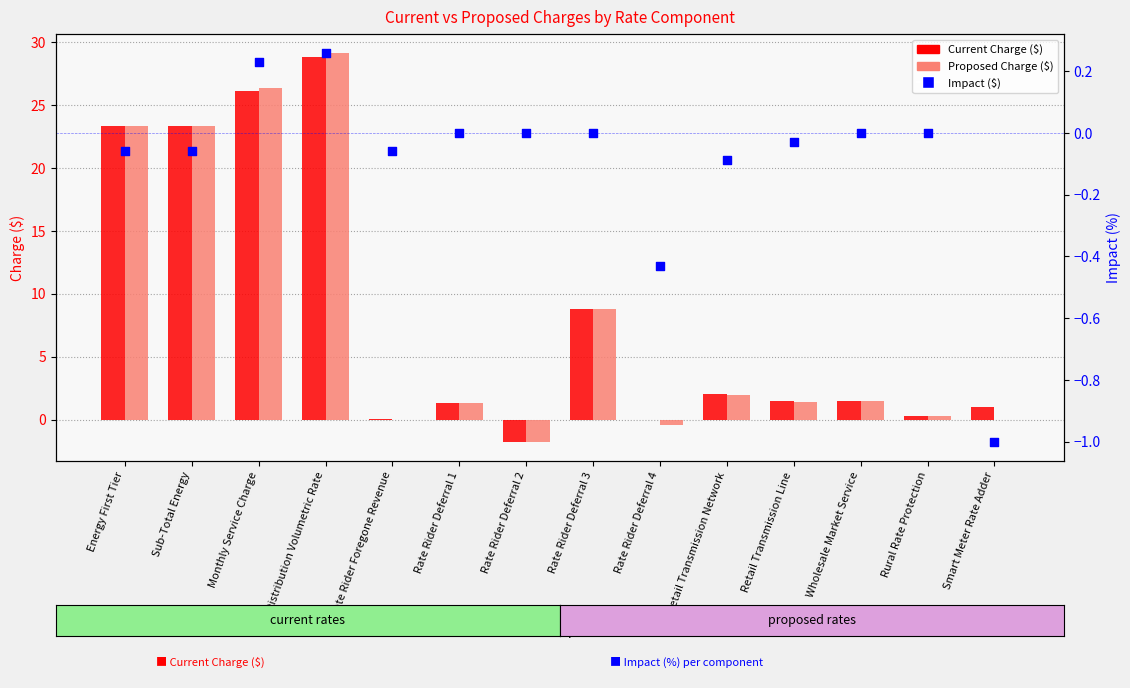

Which series has the widest spread of Y values?

Proposed Charge ($)